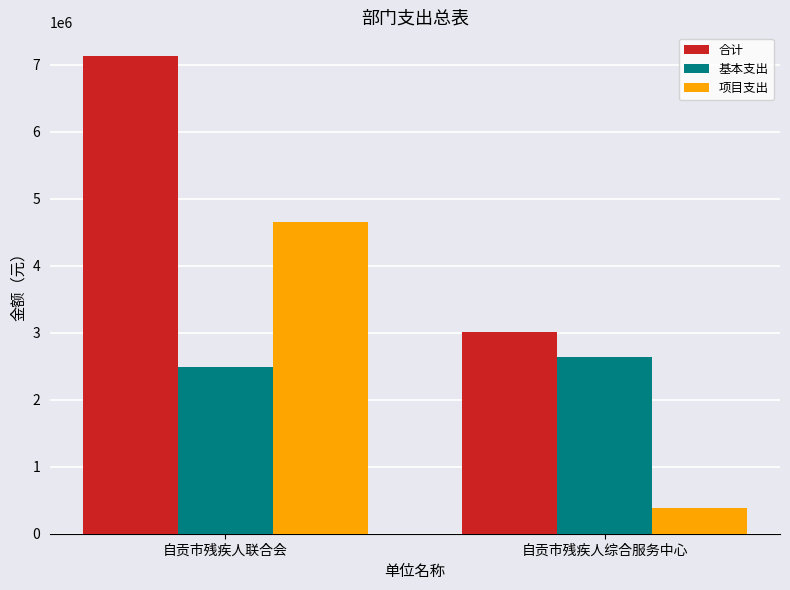

What position from the left is 自贡市残疾人联合会?

1